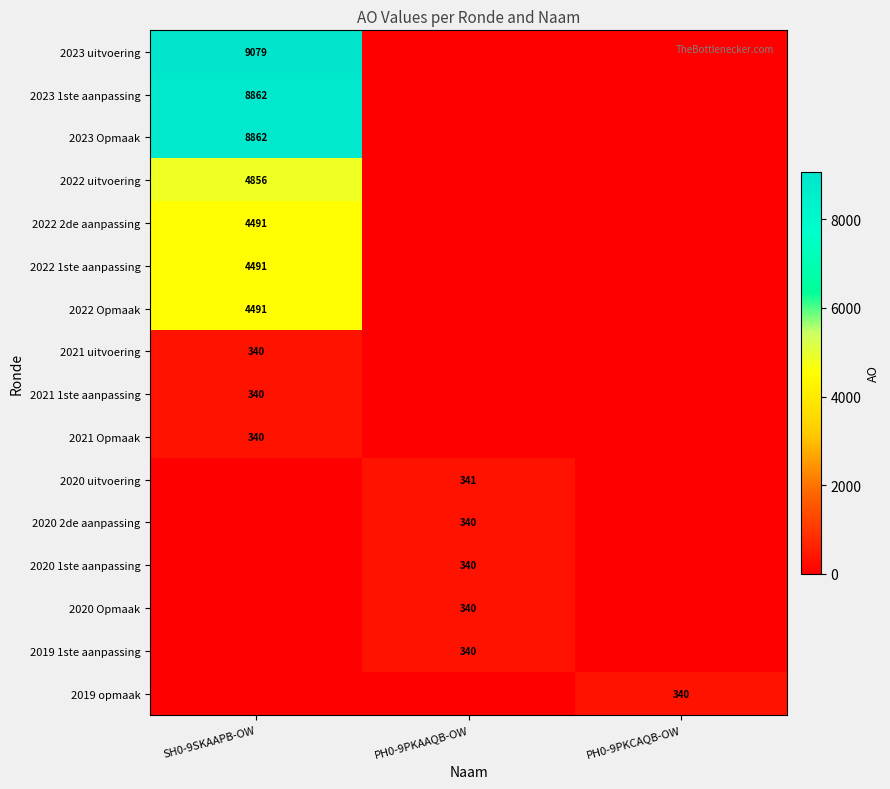

The 2021 Opmaak series shows 340 at SH0-9SKAAPB-OW. True or false?

True